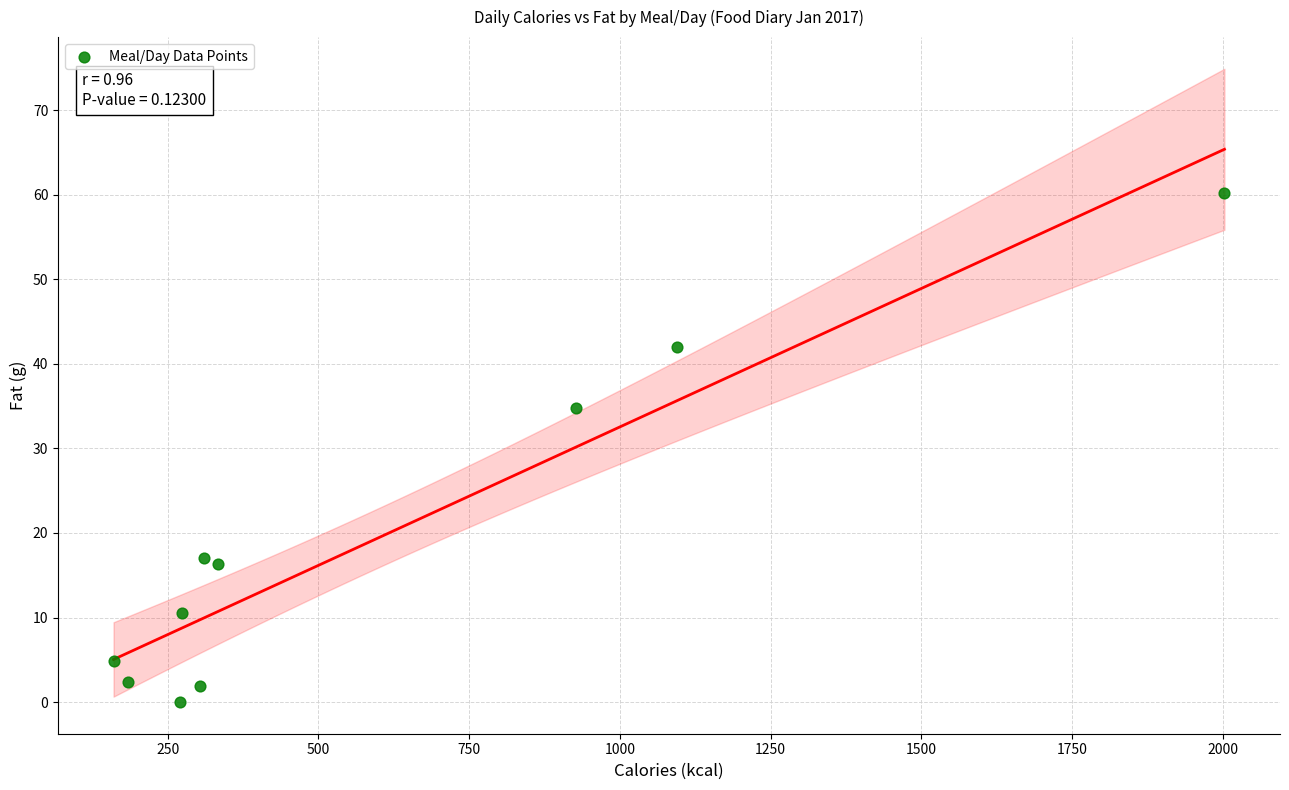

What Y value in the scatter plot is closest to 30?

34.7